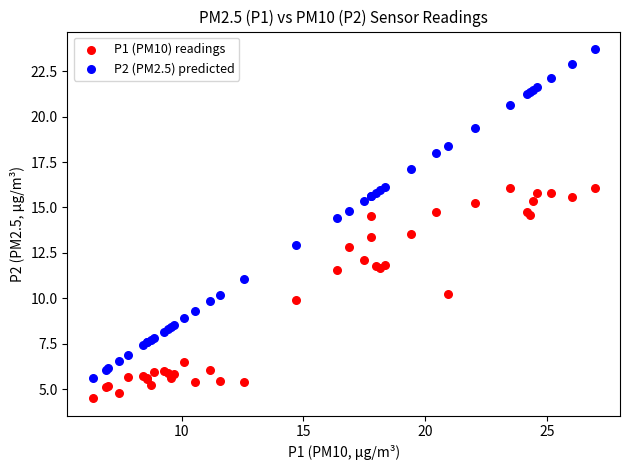

What is the X range (max minus min) for the scatter plot?

20.6